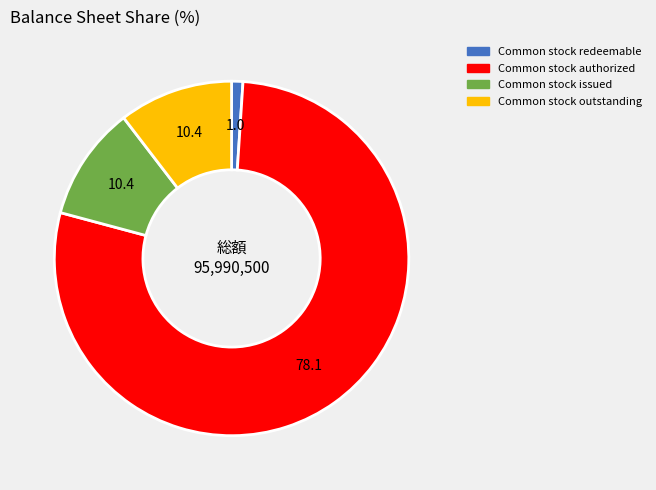

Count the number of slices in the pie.

4